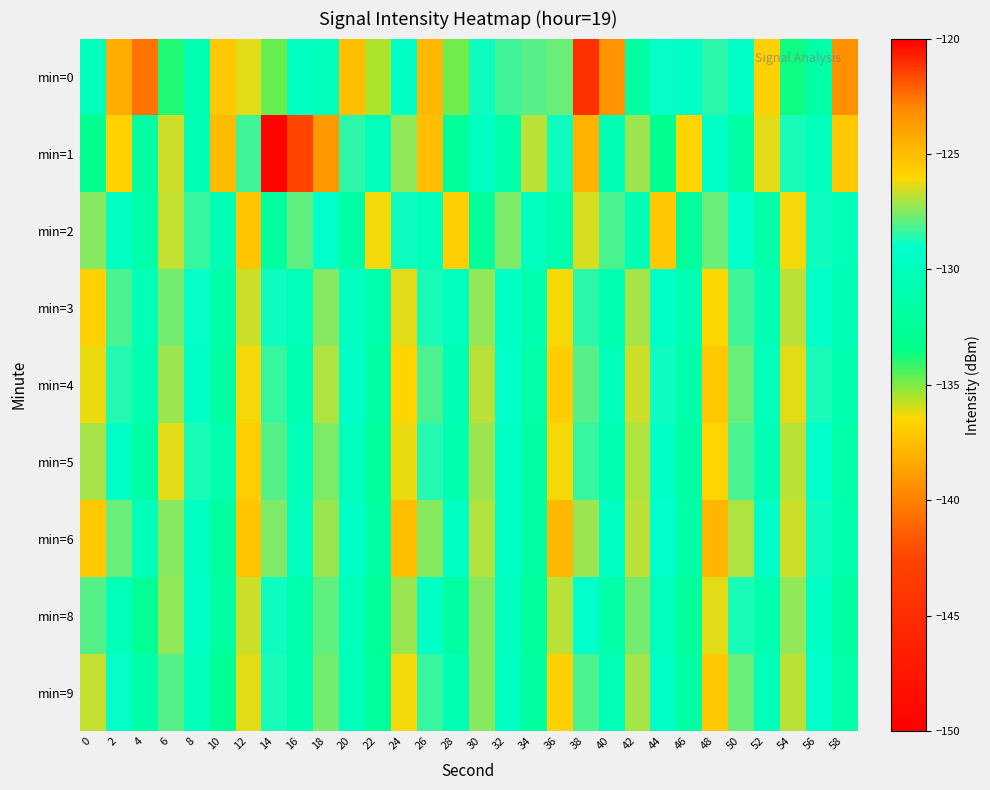

Reading left to right, extract all data points from this chart.

min=0: 0=-130.1	2=-124.4	4=-122.6	6=-133.9	8=-130.7	10=-125.5	12=-126.3	14=-134.7	16=-129.6	18=-130.2	20=-125.2	22=-135.5	24=-129.5	26=-124.9	28=-134.9	30=-128.9	32=-128.3	34=-128.1	36=-127.8	38=-121.1	40=-139.3	42=-131.8	44=-129.0	46=-129.5	48=-128.5	50=-129.5	52=-125.8	54=-133.7	56=-131.4	58=-123.3
min=1: 0=-133.1	2=-125.8	4=-131.7	6=-126.6	8=-130.6	10=-125.0	12=-128.2	14=-149.5	16=-142.4	18=-123.6	20=-128.5	22=-130.2	24=-127.3	26=-125.1	28=-132.4	30=-129.7	32=-131.2	34=-126.8	36=-128.9	38=-124.6	40=-130.5	42=-127.2	44=-133.1	46=-125.9	48=-129.3	50=-131.6	52=-126.4	54=-128.7	56=-130.1	58=-125.5
min=2: 0=-127.5	2=-129.8	4=-131.2	6=-126.7	8=-128.4	10=-130.6	12=-125.3	14=-132.1	16=-127.9	18=-129.2	20=-131.5	22=-126.1	24=-128.8	26=-130.3	28=-125.7	30=-132.4	32=-127.6	34=-129.9	36=-131.1	38=-126.5	40=-128.2	42=-130.7	44=-125.4	46=-132.2	48=-127.8	50=-129.1	52=-131.4	54=-126.2	56=-128.9	58=-130.4
min=3: 0=-125.8	2=-128.1	4=-130.4	6=-127.7	8=-129.0	10=-131.3	12=-126.6	14=-128.9	16=-130.2	18=-127.5	20=-129.8	22=-131.1	24=-126.4	26=-128.7	28=-130.0	30=-127.3	32=-129.6	34=-130.9	36=-126.2	38=-128.5	40=-130.8	42=-127.1	44=-129.4	46=-130.7	48=-126.0	50=-128.3	52=-130.6	54=-126.9	56=-129.2	58=-130.5
min=4: 0=-126.3	2=-128.6	4=-130.9	6=-127.2	8=-129.5	10=-131.8	12=-126.1	14=-128.4	16=-130.7	18=-127.0	20=-129.3	22=-131.6	24=-125.9	26=-128.2	28=-130.5	30=-126.8	32=-129.1	34=-131.4	36=-125.7	38=-128.0	40=-130.3	42=-126.6	44=-128.9	46=-131.2	48=-125.5	50=-127.8	52=-130.1	54=-126.4	56=-128.7	58=-131.0
min=5: 0=-127.1	2=-129.4	4=-131.7	6=-126.4	8=-128.7	10=-131.0	12=-125.7	14=-128.0	16=-130.3	18=-127.6	20=-129.9	22=-132.2	24=-126.3	26=-128.6	28=-130.9	30=-127.2	32=-129.5	34=-131.8	36=-126.1	38=-128.4	40=-130.7	42=-127.0	44=-129.3	46=-131.6	48=-125.9	50=-128.2	52=-130.5	54=-126.8	56=-129.1	58=-131.4
min=6: 0=-125.5	2=-127.8	4=-130.1	6=-127.4	8=-129.7	10=-132.0	12=-125.3	14=-127.6	16=-129.9	18=-127.2	20=-129.5	22=-131.8	24=-125.1	26=-127.4	28=-129.7	30=-127.0	32=-129.3	34=-131.6	36=-124.9	38=-127.2	40=-129.5	42=-126.8	44=-129.1	46=-131.4	48=-124.7	50=-127.0	52=-129.3	54=-126.6	56=-128.9	58=-131.2
min=8: 0=-128.0	2=-130.3	4=-132.6	6=-127.3	8=-129.6	10=-131.9	12=-126.6	14=-128.9	16=-131.2	18=-127.9	20=-130.2	22=-132.5	24=-127.2	26=-129.5	28=-131.8	30=-127.5	32=-129.8	34=-132.1	36=-126.8	38=-129.1	40=-131.4	42=-127.7	44=-130.0	46=-132.3	48=-126.4	50=-128.7	52=-131.0	54=-127.3	56=-129.6	58=-131.9
min=9: 0=-126.7	2=-129.0	4=-131.3	6=-128.0	8=-130.3	10=-132.6	12=-126.4	14=-128.7	16=-131.0	18=-127.7	20=-130.0	22=-132.3	24=-126.1	26=-128.4	28=-130.7	30=-127.4	32=-129.7	34=-132.0	36=-125.8	38=-128.1	40=-130.4	42=-127.1	44=-129.4	46=-131.7	48=-125.5	50=-127.8	52=-130.1	54=-126.8	56=-129.1	58=-131.4